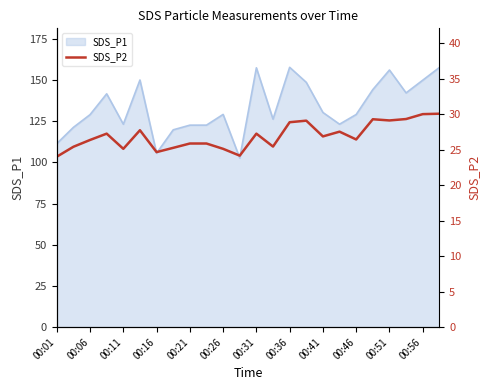

True or false: SDS_P1 has a value of 123.1 at 00:11.

True